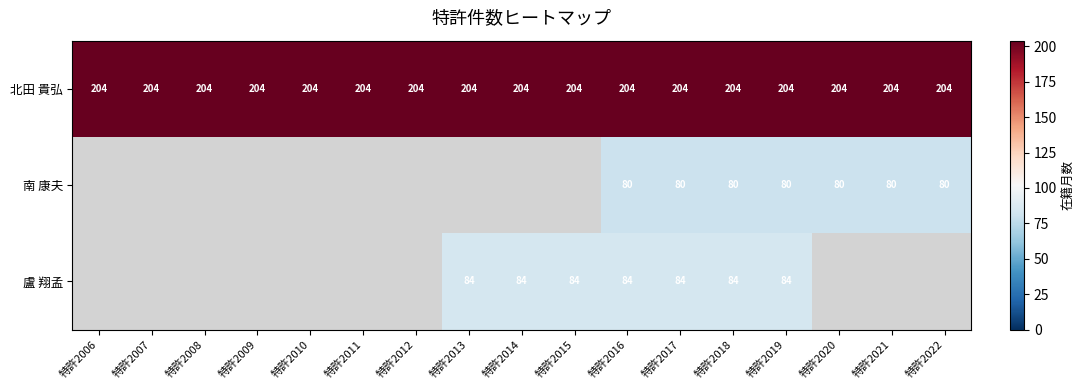

Which has a higher value, 特許2018 or 特許2006?

特許2018